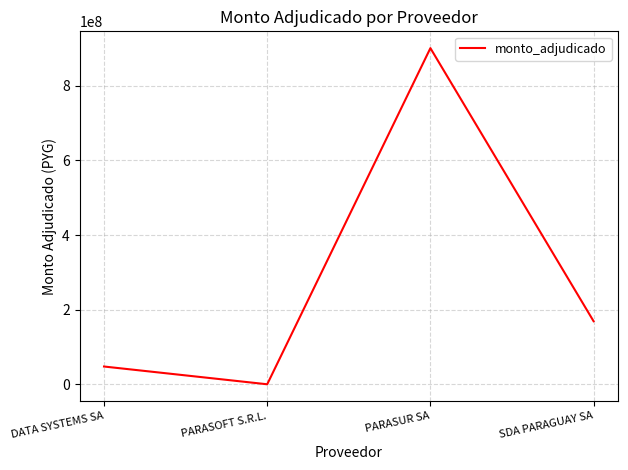

Rank the categories by value from highest to lowest.

PARASUR SA, SDA PARAGUAY SA, DATA SYSTEMS SA, PARASOFT S.R.L.